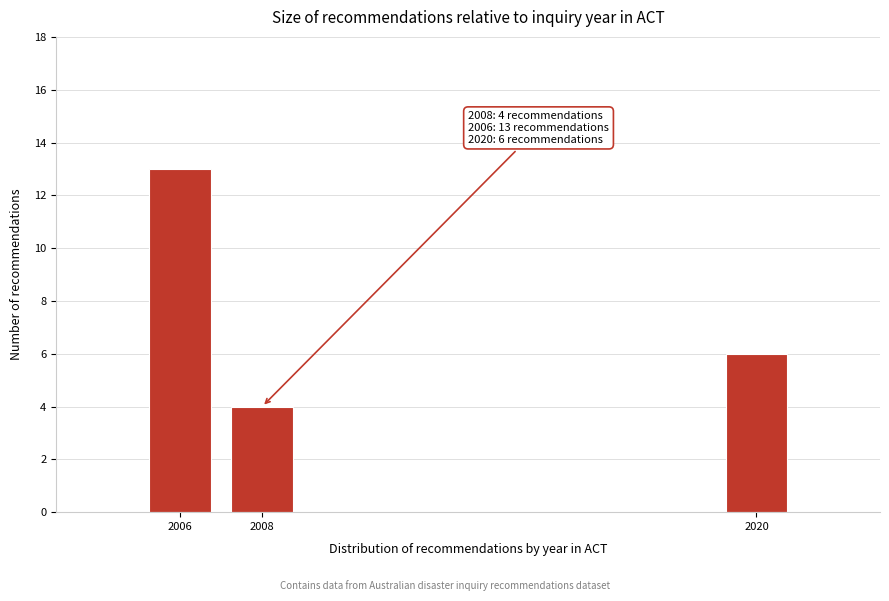

Reading right to left, what are all the values shown in this chart?

6	4	13